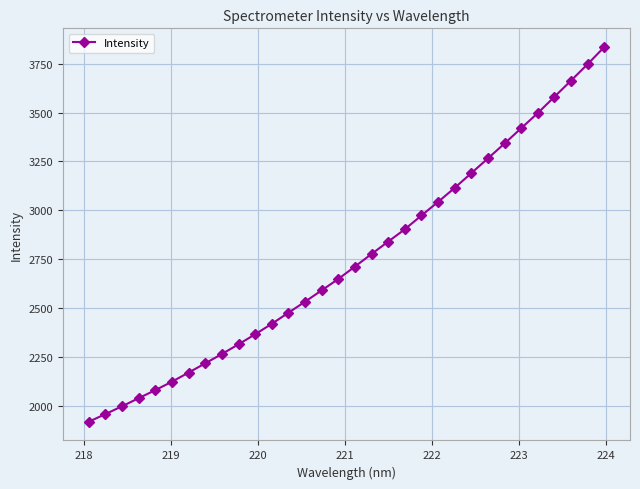

Reading left to right, list all the values displayed in this chart.

1917.2	1956.4	1996.5	2037.8	2079.1	2122.3	2169.0	2216.4	2264.1	2313.8	2365.0	2418.9	2475.5	2531.9	2590.4	2648.3	2712.1	2776.4	2839.8	2902.9	2973.5	3043.1	3114.9	3190.4	3265.9	3342.2	3420.4	3497.9	3581.1	3664.1	3748.4	3835.9